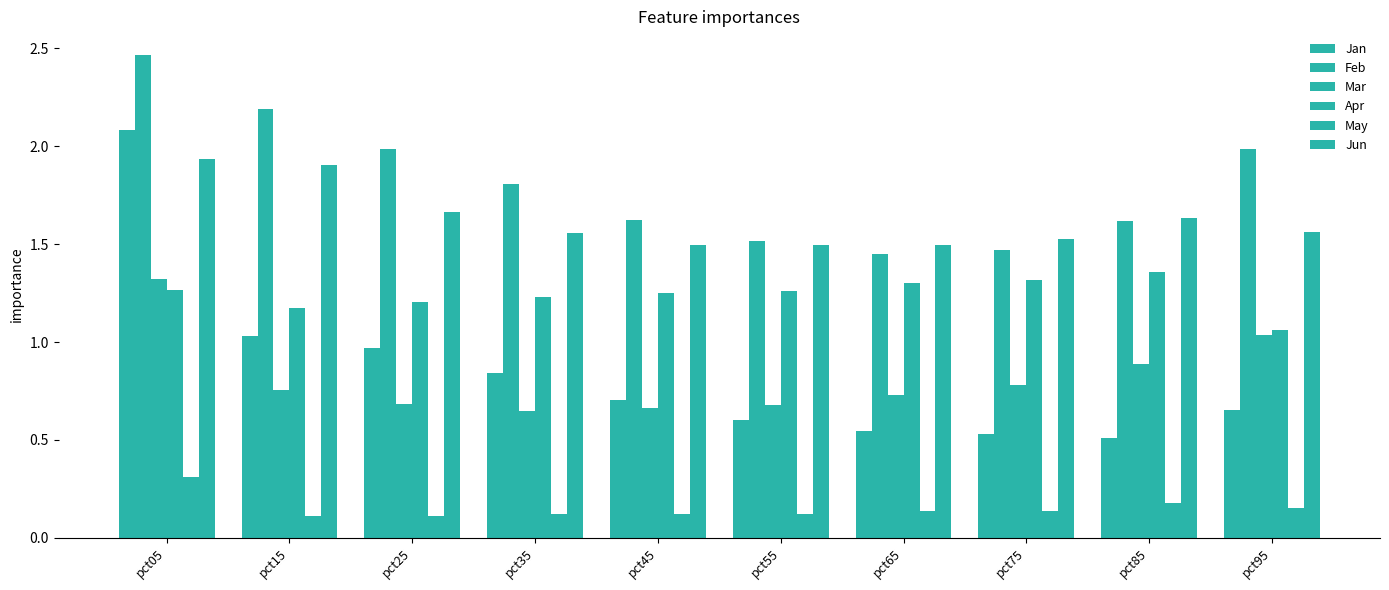

Is it true that Jan equals 1.4 at pct15?

False